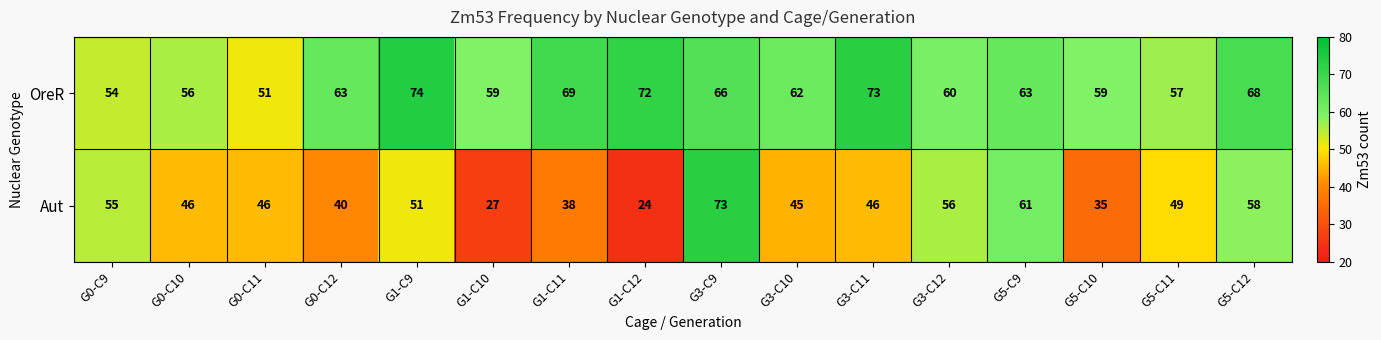

At which label does Aut first exceed 46?

G0-C9